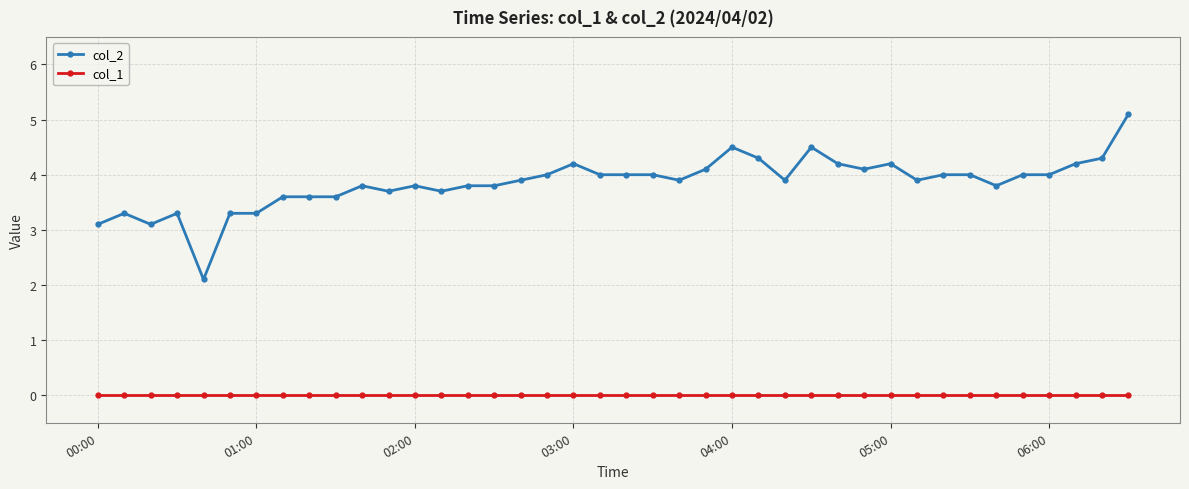

What is the value of the col_2 point at the 1st from the left?

3.1